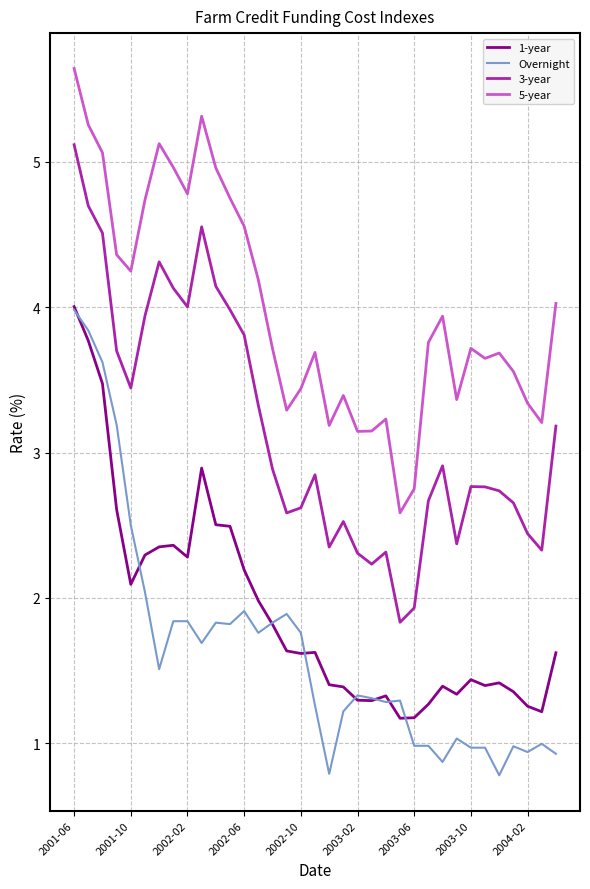

What is the maximum value for 3-year?

5.1